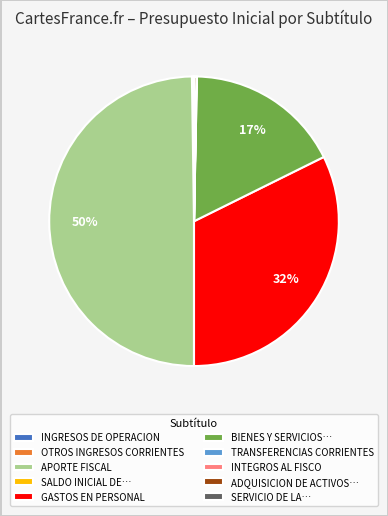

Which has a higher value, BIENES Y SERVICIOS… or GASTOS EN PERSONAL?

GASTOS EN PERSONAL